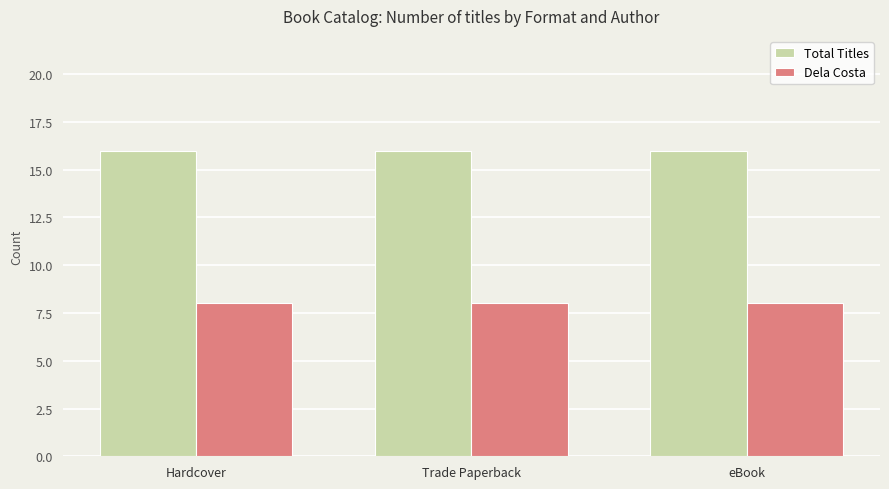

True or false: Total Titles has a value of 16 at Trade Paperback.

True